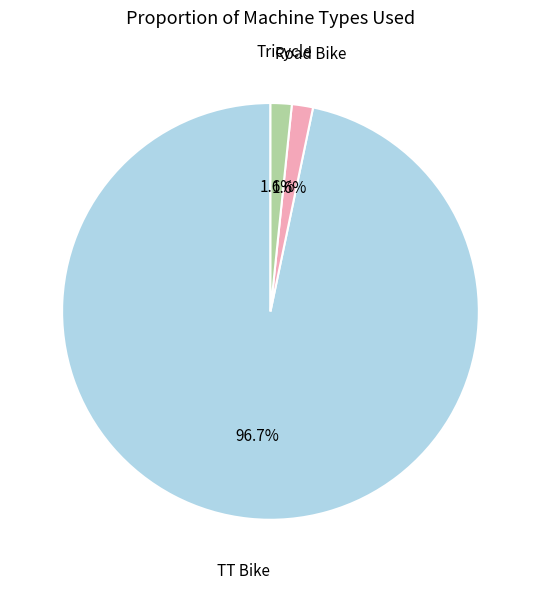

To the nearest percent, what is the average slice percentage?

33%